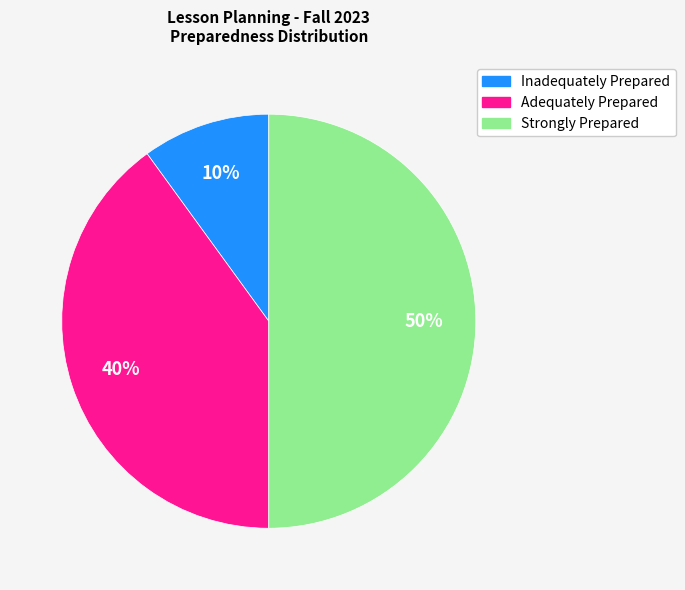

To the nearest percent, what is the average slice percentage?

33%